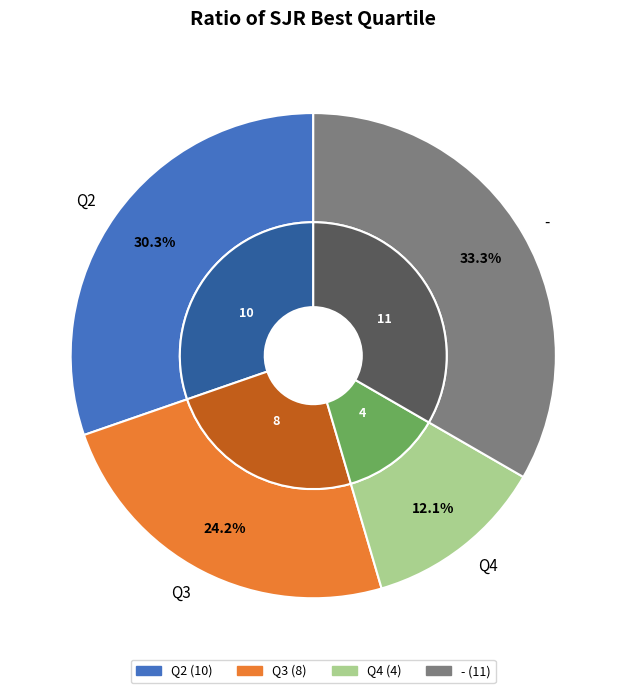

What is the smallest slice in the pie chart?

Q4